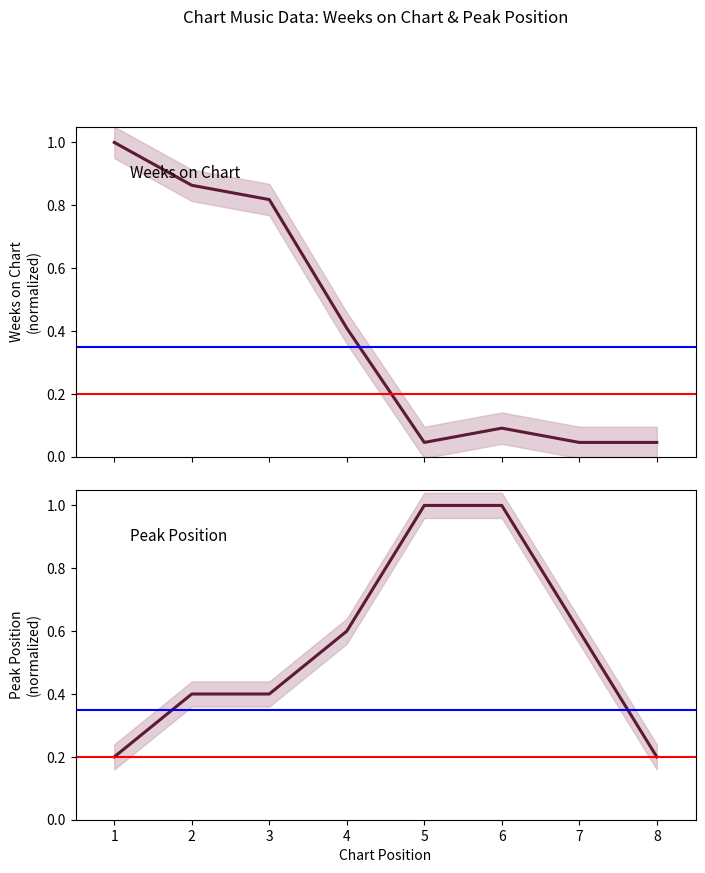

Reading left to right, list all the values displayed in this chart.

Weeks on Chart: 1.0	0.9	0.8	0.4	0.0	0.1	0.0	0.0
Peak Position: 0.2	0.4	0.4	0.6	1.0	1.0	0.6	0.2